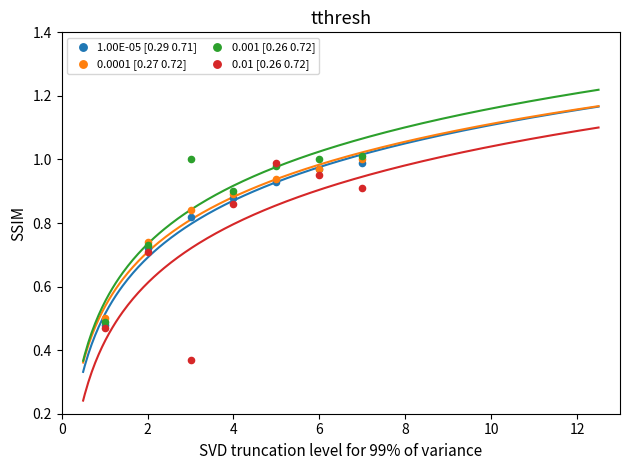

What are all the series names shown in the legend?

1.00E-05 [0.29 0.71], 0.0001 [0.27 0.72], 0.001 [0.26 0.72], 0.01 [0.26 0.72]